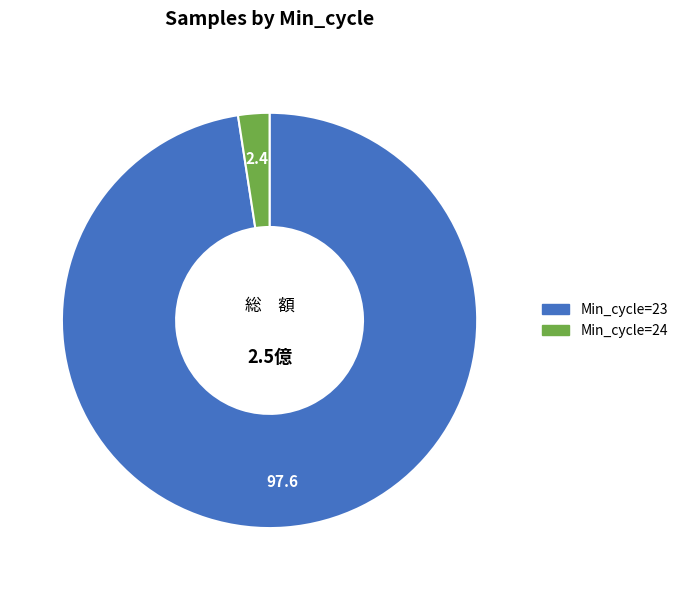

Is there a majority slice in this chart?

Yes